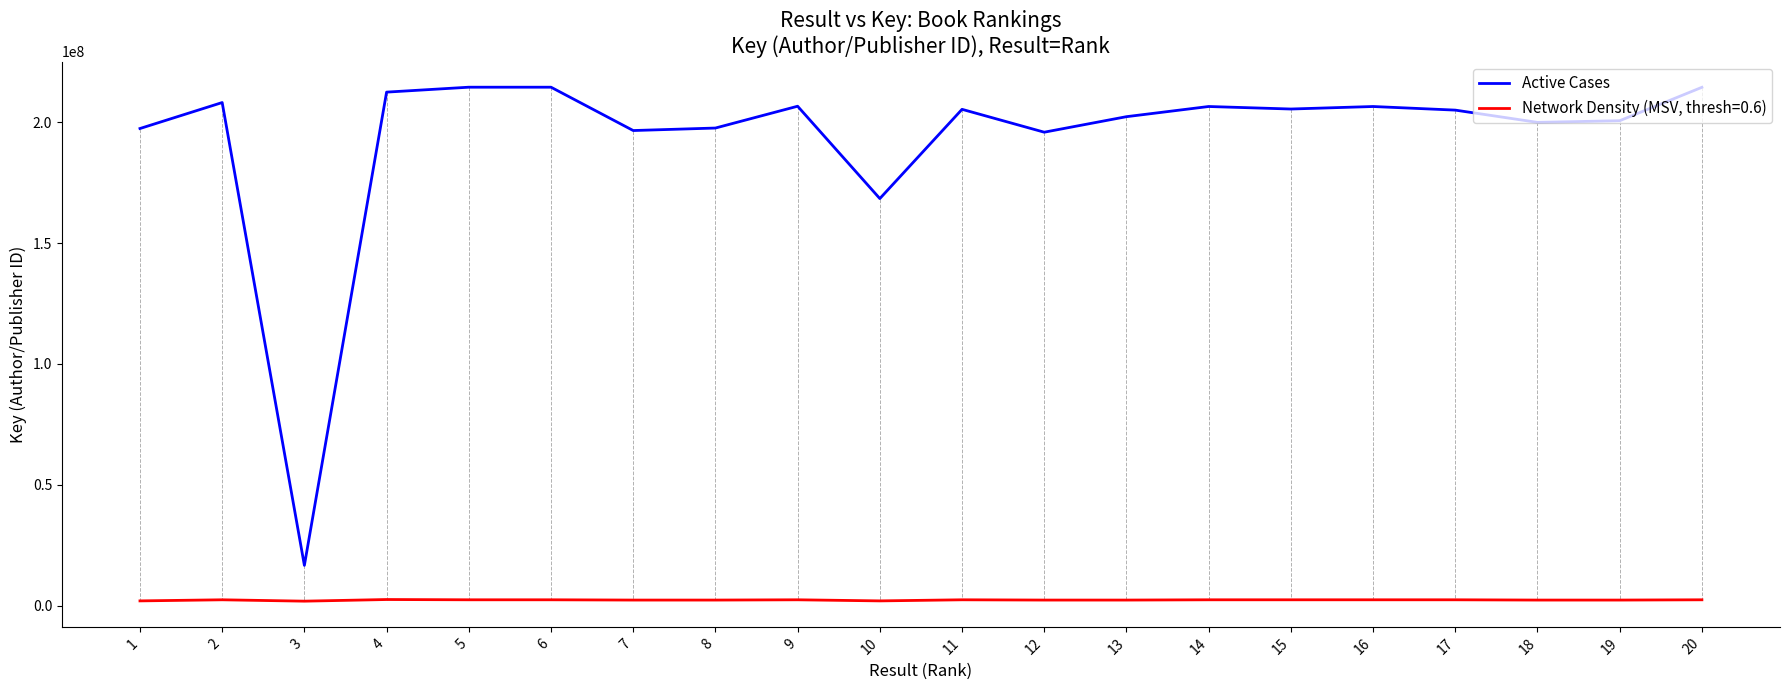

What is the minimum value shown in the chart?

1813252.9